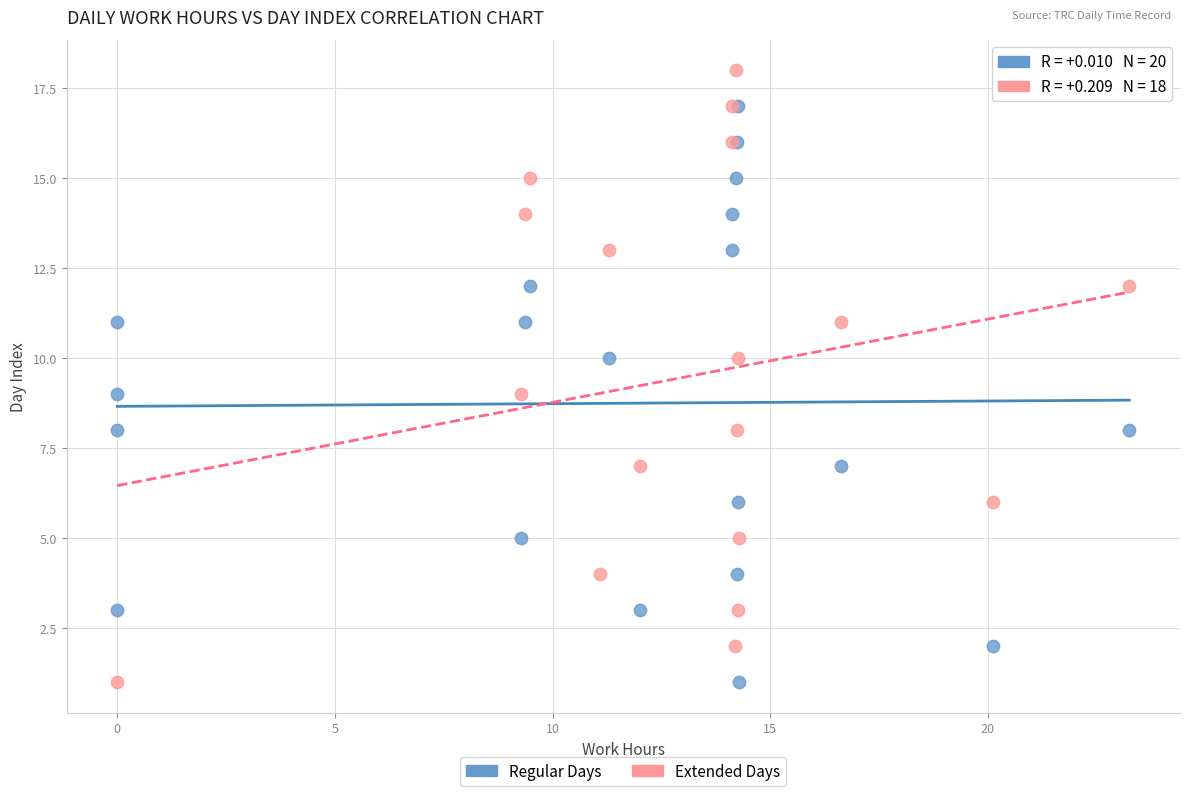

Which series contains the highest Y value?

Extended Days